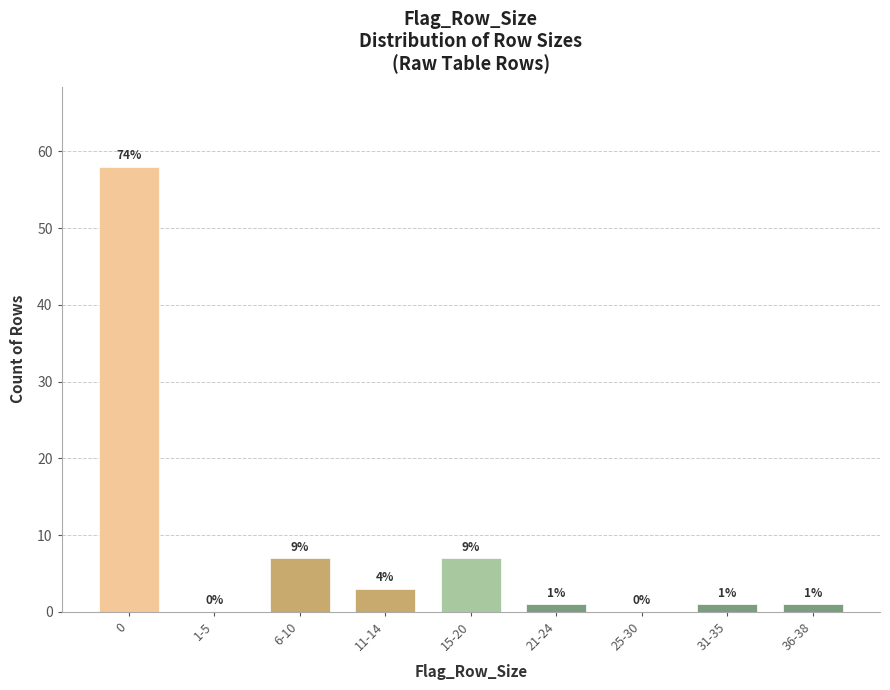

Reading left to right, transcribe all the data shown in this chart.

0=58	1-5=0	6-10=7	11-14=3	15-20=7	21-24=1	25-30=0	31-35=1	36-38=1